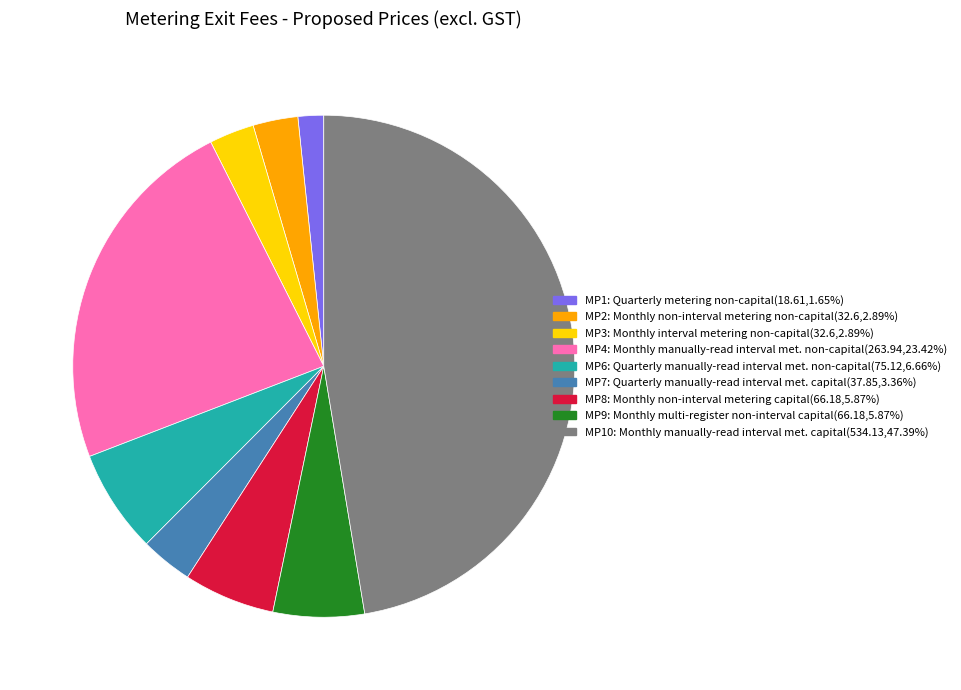

Does any single category account for the majority?

No